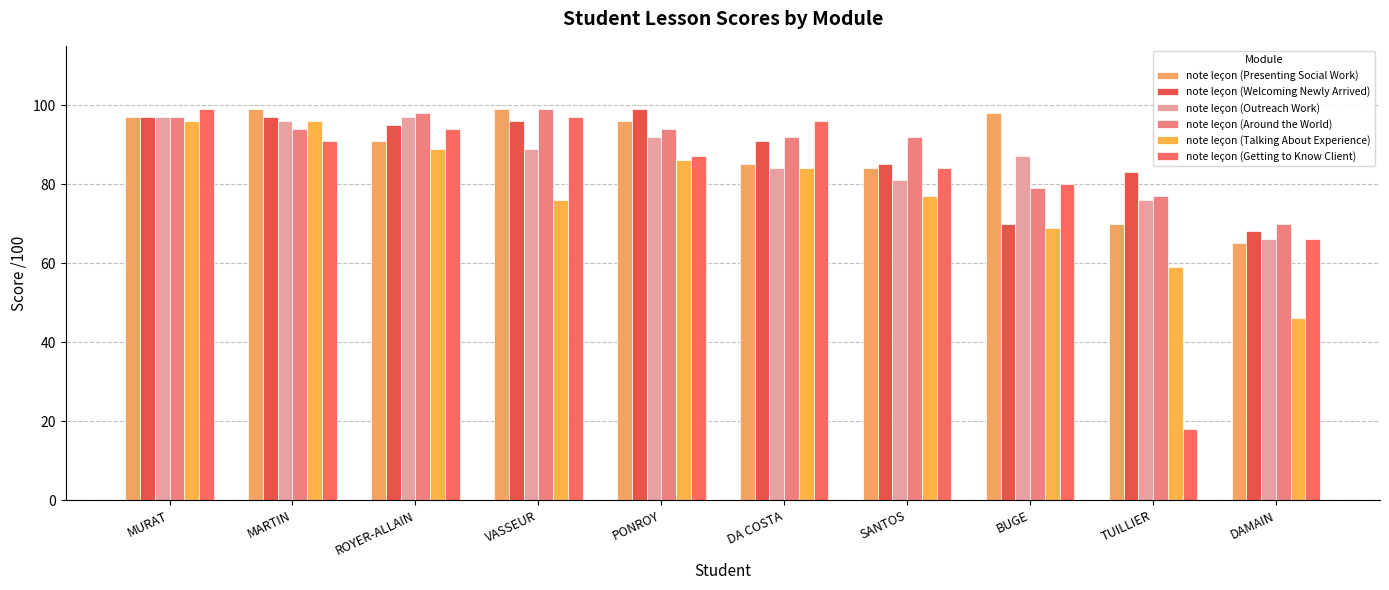

Reading left to right, list all the values displayed in this chart.

note leçon (Presenting Social Work): MURAT=97	MARTIN=99	ROYER-ALLAIN=91	VASSEUR=99	PONROY=96	DA COSTA=85	SANTOS=84	BUGE=98	TUILLIER=70	DAMAIN=65
note leçon (Welcoming Newly Arrived): MURAT=97	MARTIN=97	ROYER-ALLAIN=95	VASSEUR=96	PONROY=99	DA COSTA=91	SANTOS=85	BUGE=70	TUILLIER=83	DAMAIN=68
note leçon (Outreach Work): MURAT=97	MARTIN=96	ROYER-ALLAIN=97	VASSEUR=89	PONROY=92	DA COSTA=84	SANTOS=81	BUGE=87	TUILLIER=76	DAMAIN=66
note leçon (Around the World): MURAT=97	MARTIN=94	ROYER-ALLAIN=98	VASSEUR=99	PONROY=94	DA COSTA=92	SANTOS=92	BUGE=79	TUILLIER=77	DAMAIN=70
note leçon (Talking About Experience): MURAT=96	MARTIN=96	ROYER-ALLAIN=89	VASSEUR=76	PONROY=86	DA COSTA=84	SANTOS=77	BUGE=69	TUILLIER=59	DAMAIN=46
note leçon (Getting to Know Client): MURAT=99	MARTIN=91	ROYER-ALLAIN=94	VASSEUR=97	PONROY=87	DA COSTA=96	SANTOS=84	BUGE=80	TUILLIER=18	DAMAIN=66